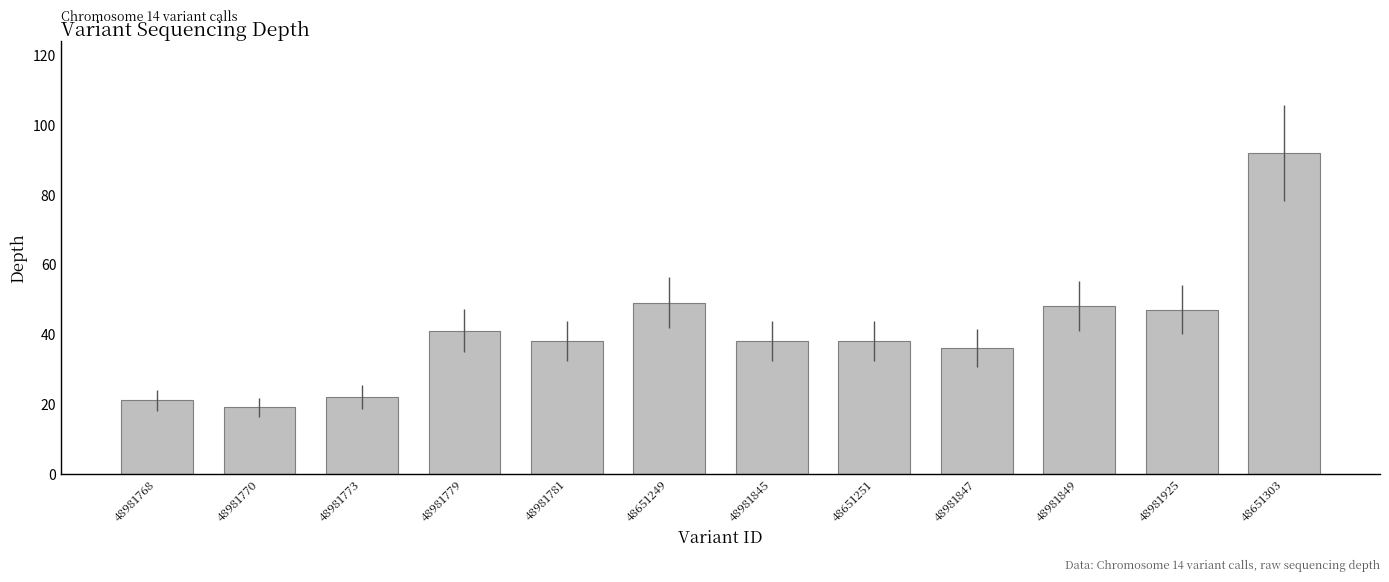

Reading right to left, what are all the values shown in this chart?

92	47	48	36	38	38	49	38	41	22	19	21